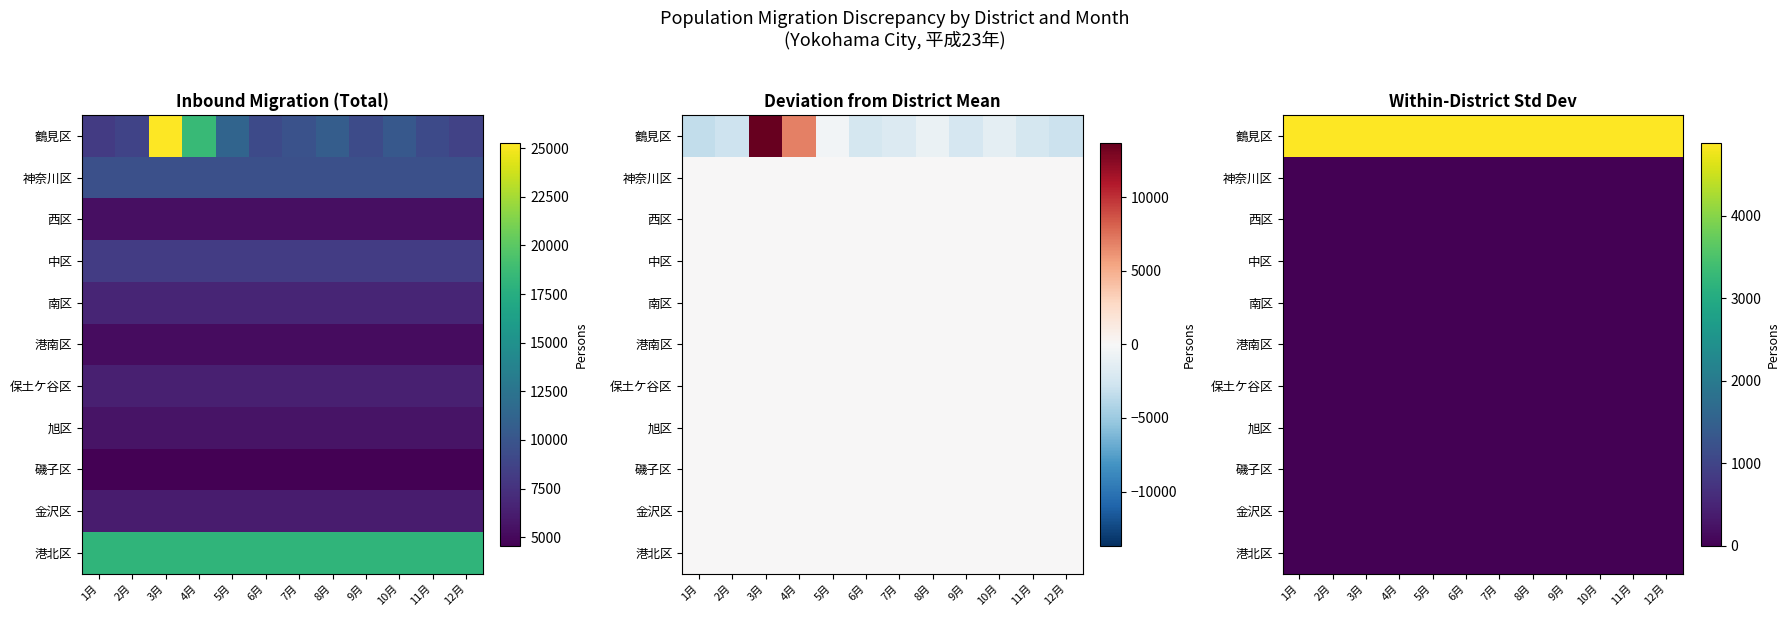

Which category has the highest value in the 保土ケ谷区 series?

1月